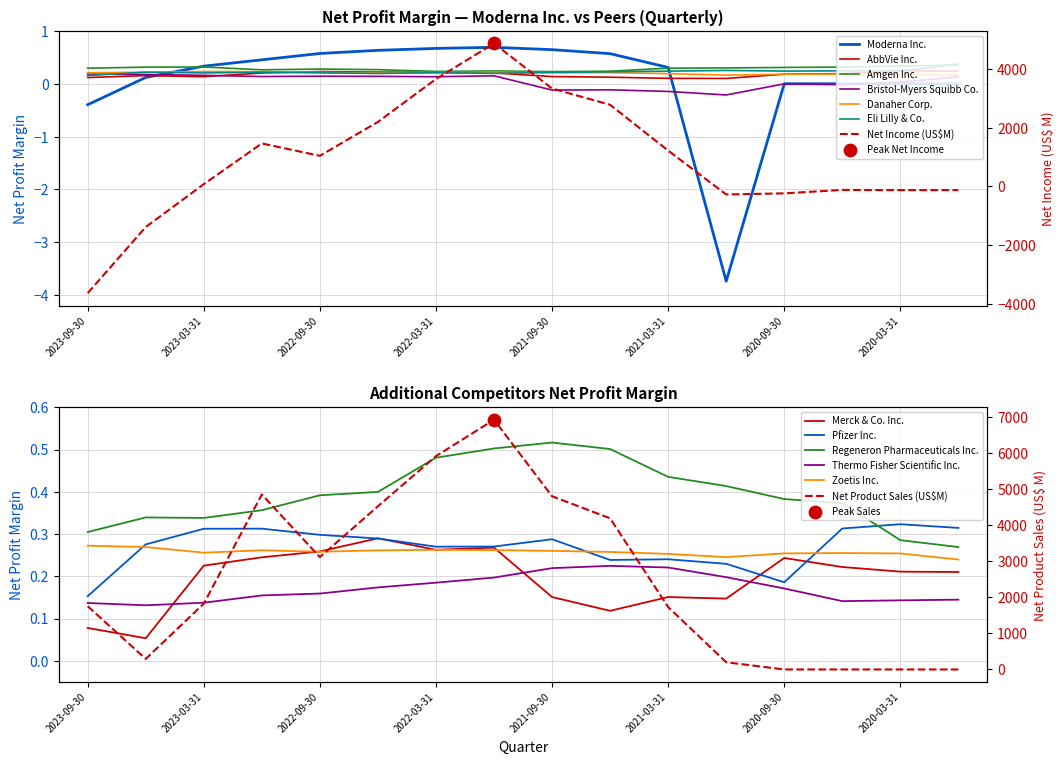

Is the value of Danaher Corp. at 2022-03-31 greater than the value of AbbVie Inc. at 2023-06-30?

Yes